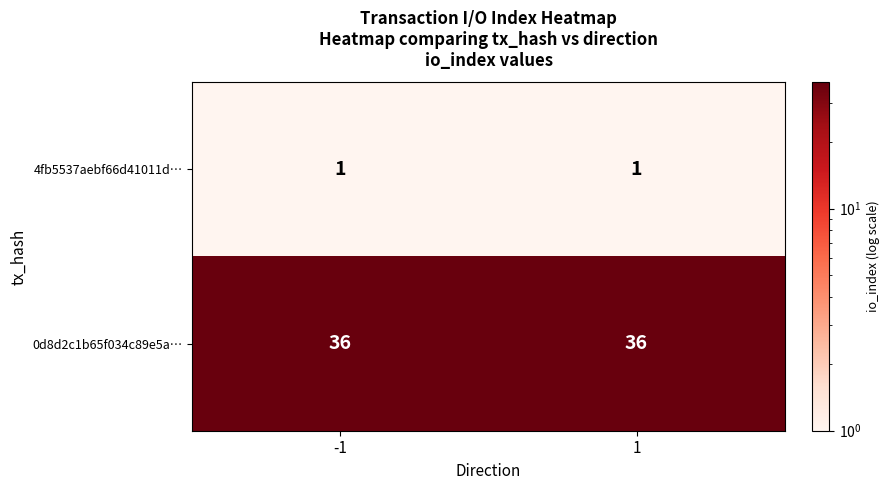

Rank the series by their average value, from lowest to highest.

4fb5537aebf66d41011d…, 0d8d2c1b65f034c89e5a…